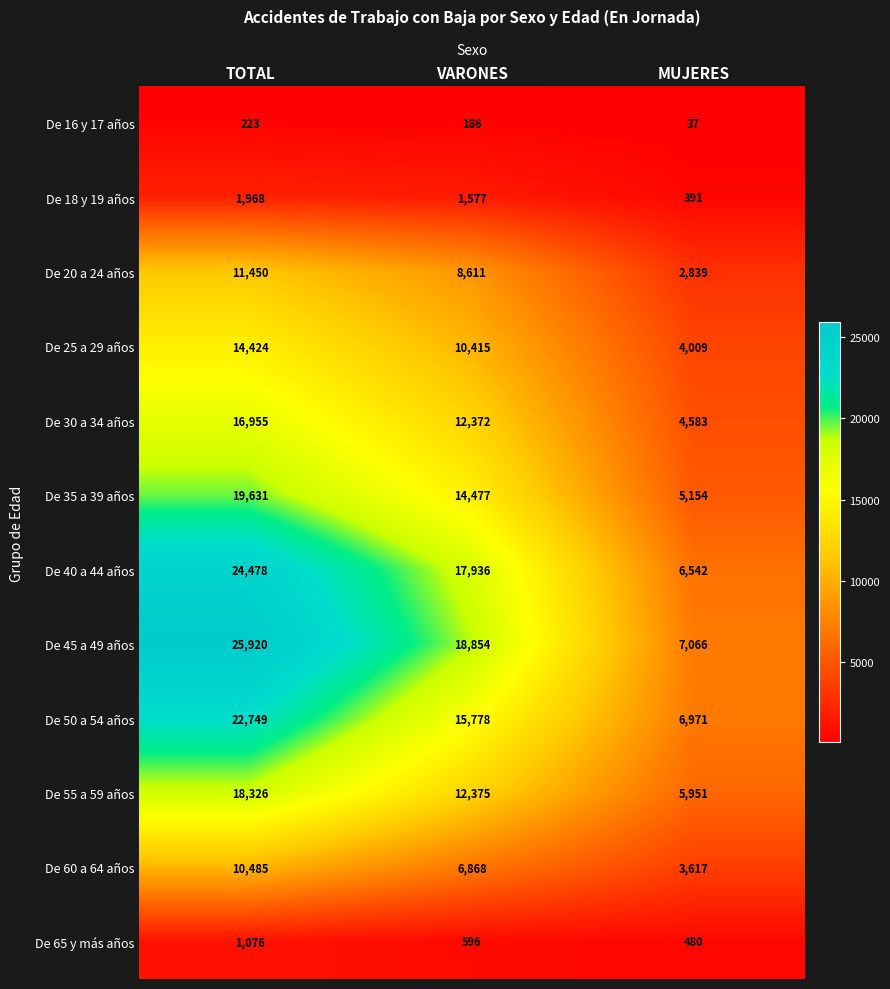

What is the difference between the highest and lowest values at MUJERES?

7029